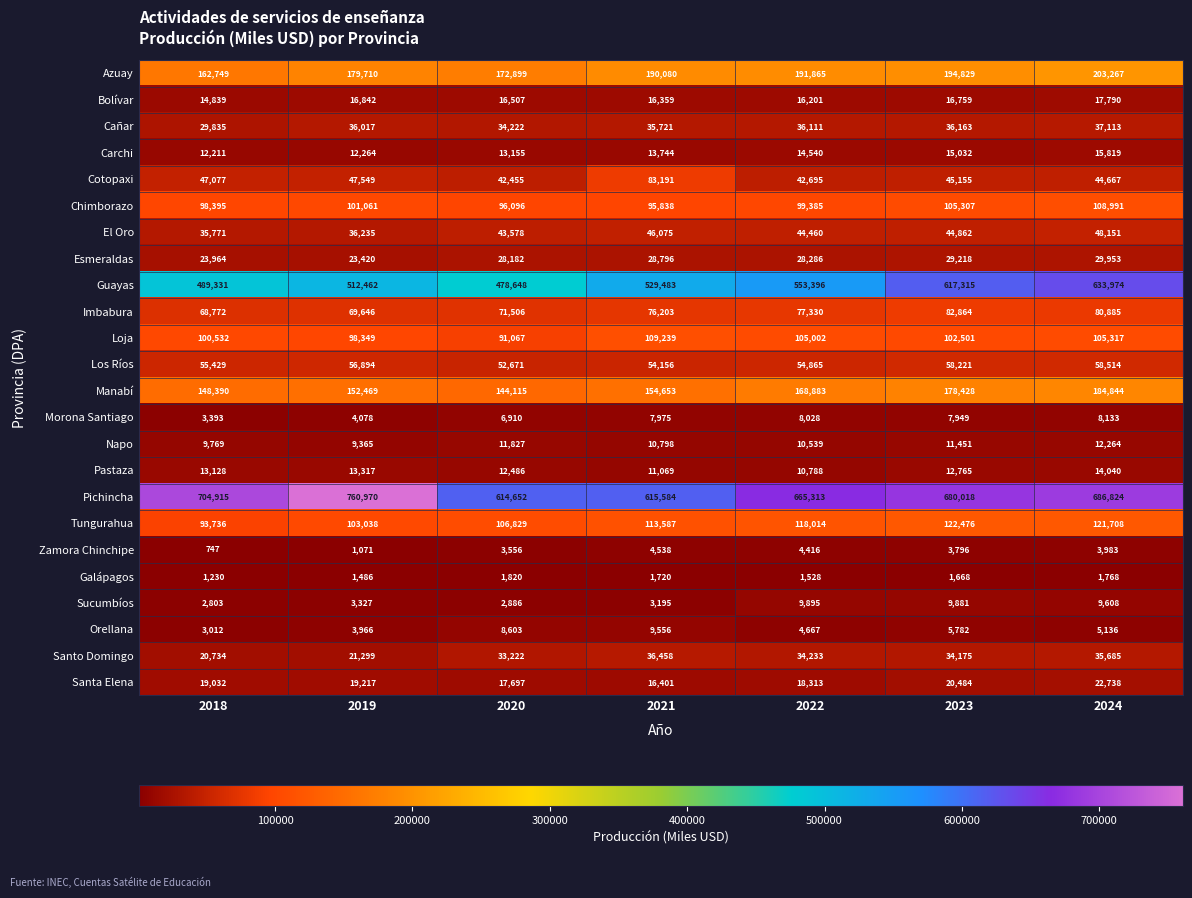

Count the number of data series in this chart.

24